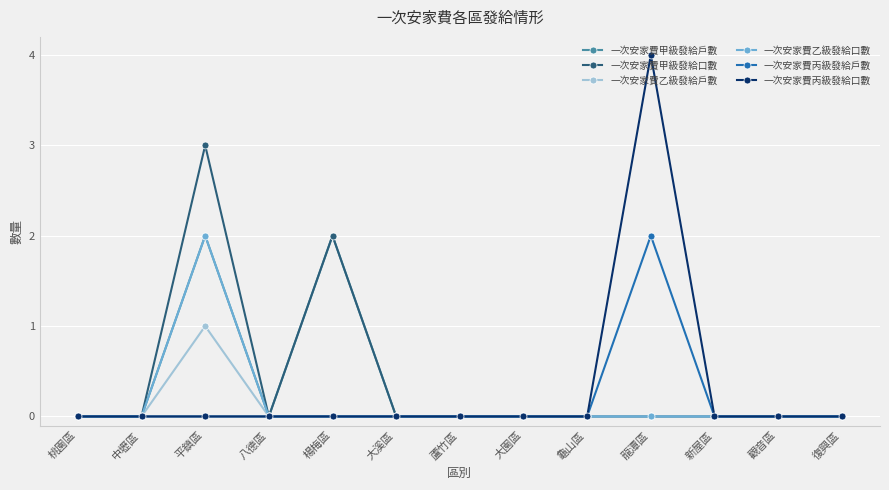

What is the greatest value displayed?

4